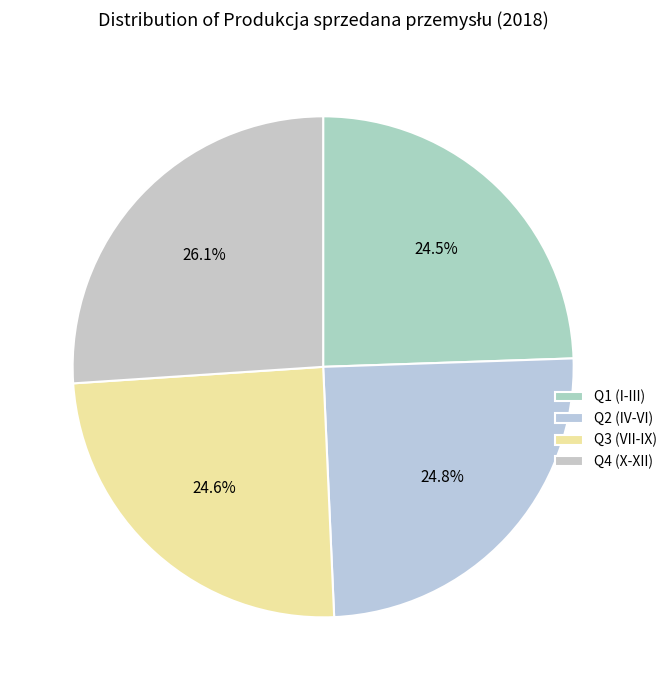

Is there a majority slice in this chart?

No